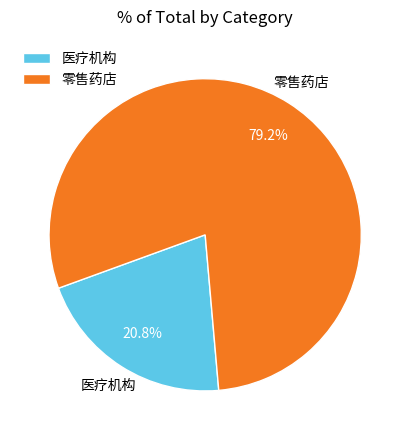

Is 零售药店 the majority of the pie?

Yes